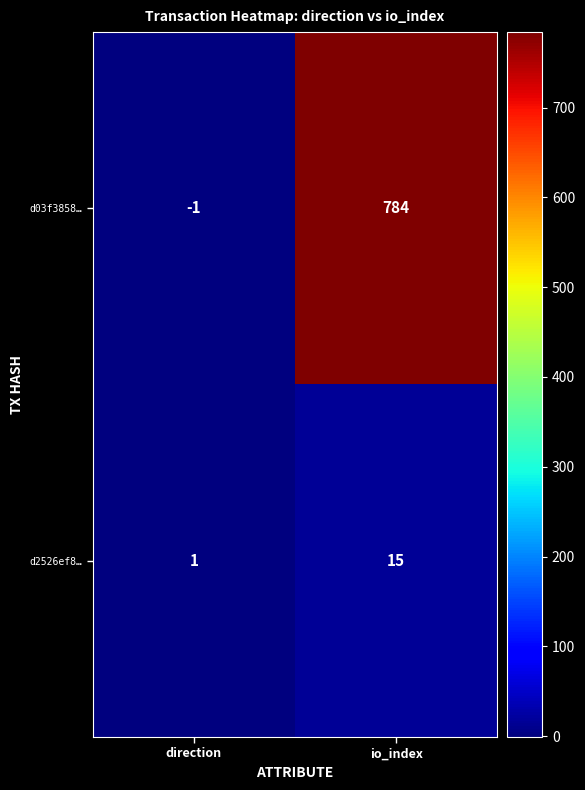

The d2526ef8… series shows 0 at direction. True or false?

False